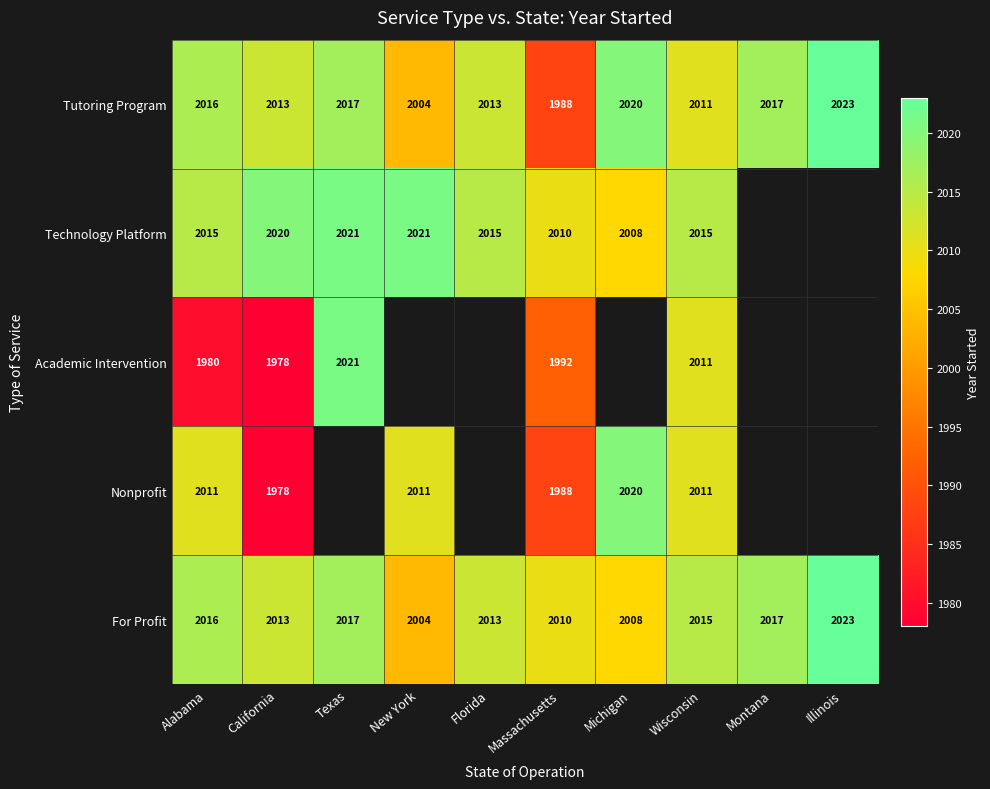

At which label does For Profit reach its minimum?

New York